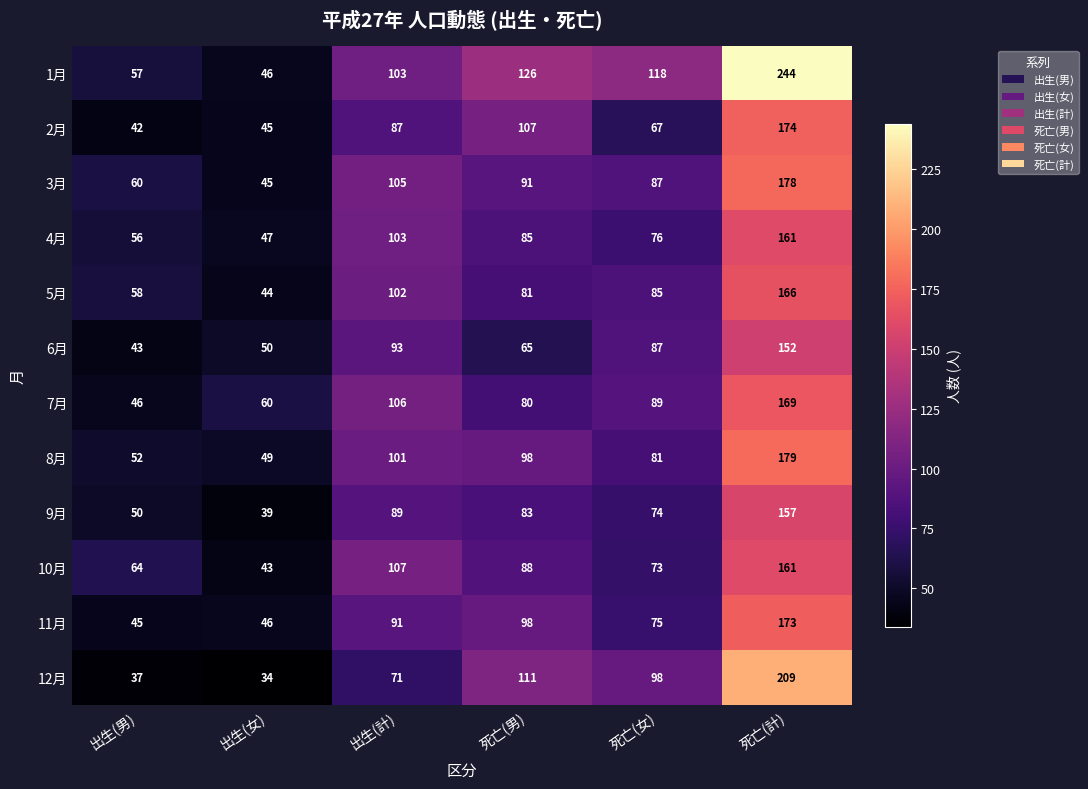

What is the sum of the 8月 values at 死亡(女) and 死亡(男)?

179